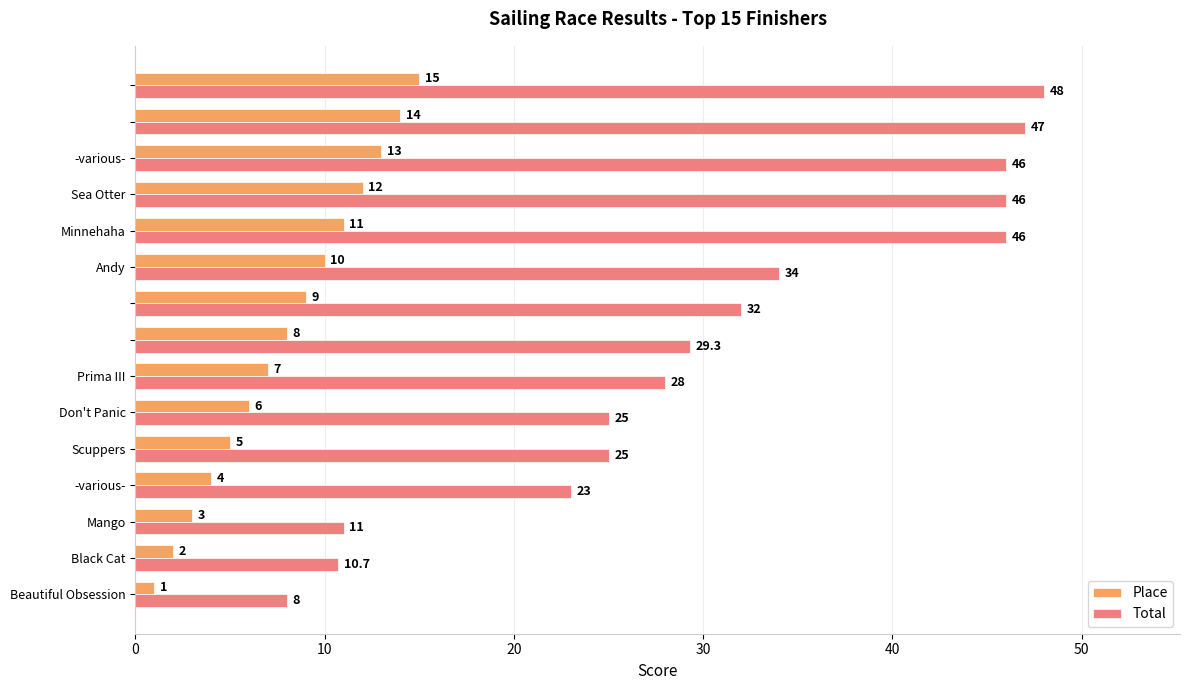

Rank the series by their maximum value, from highest to lowest.

Total, Place